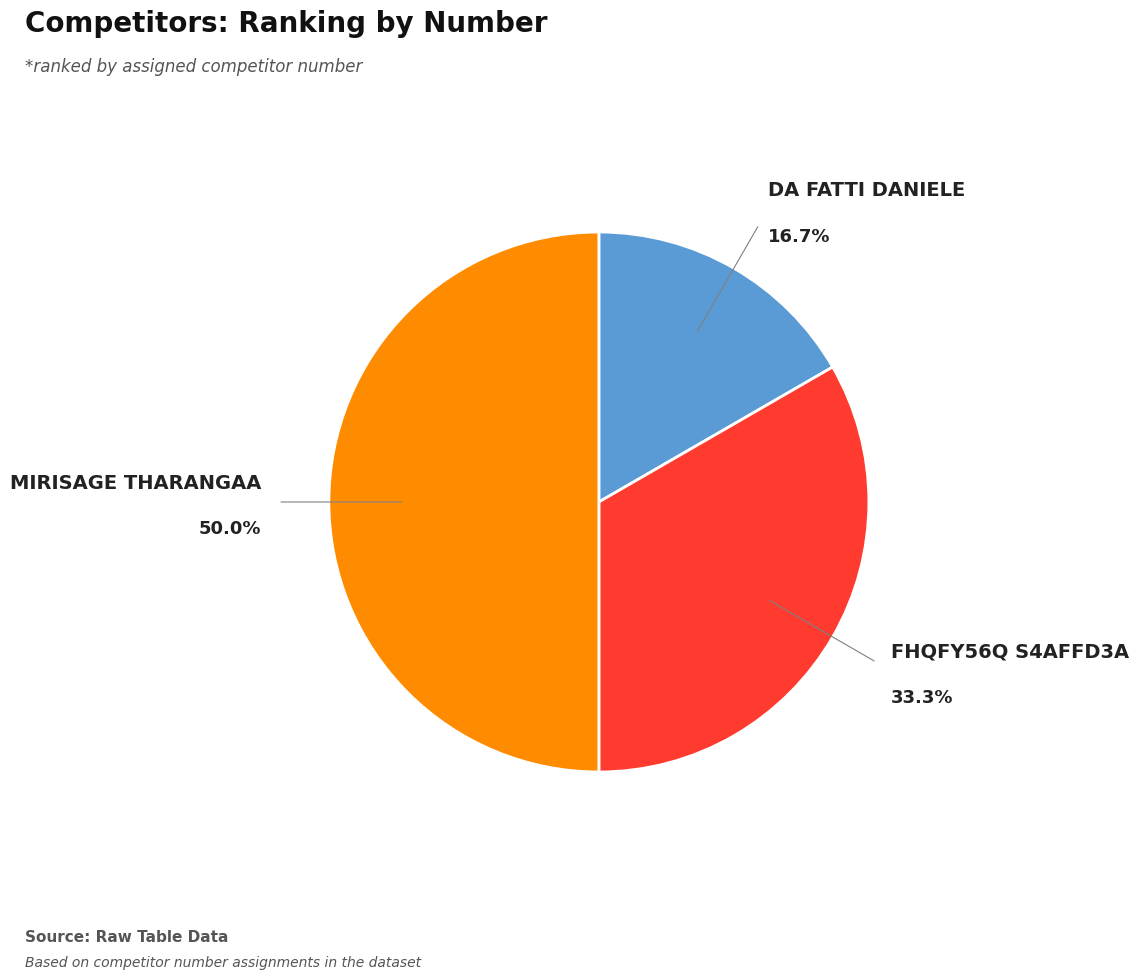

To the nearest percent, what is the average slice percentage?

33%